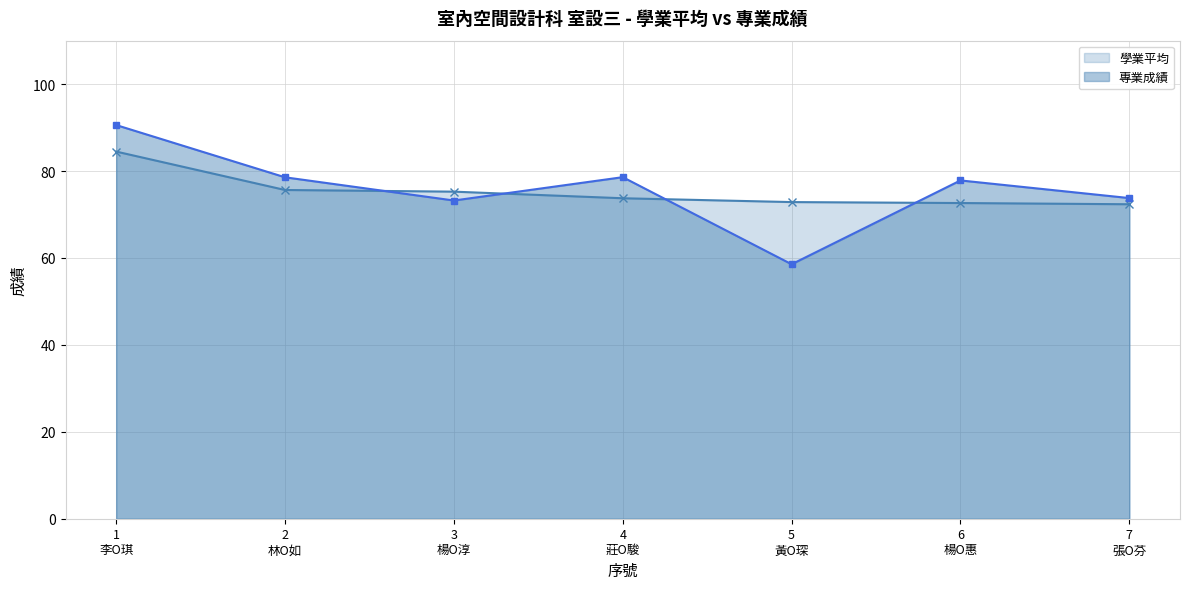

Which series has the largest total across all categories?

專業成績_line